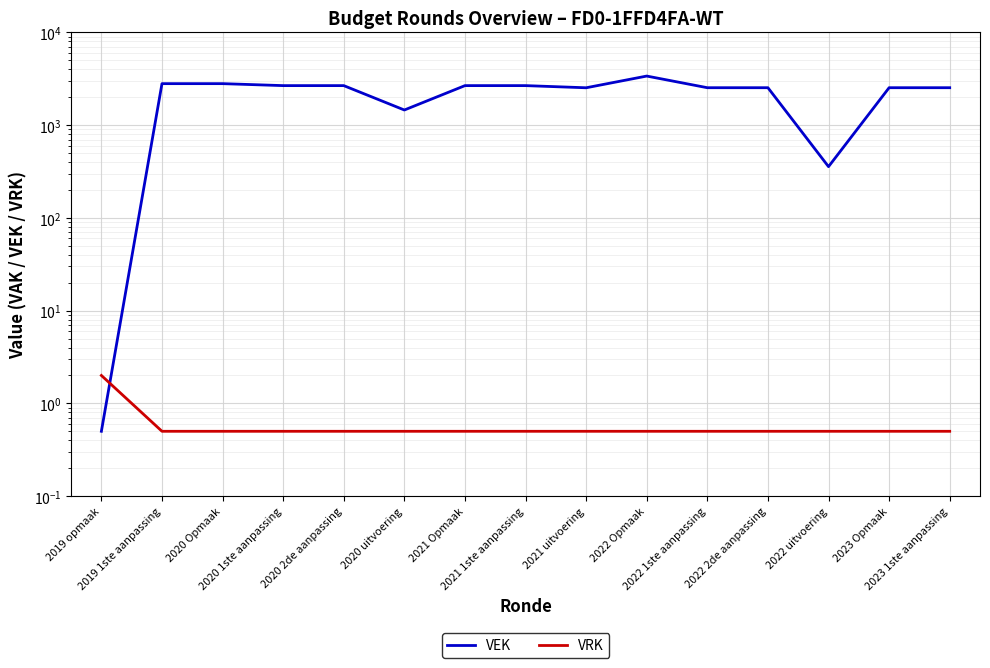

Where do VRK and VEK first cross each other?

2019 opmaak and 2019 1ste aanpassing